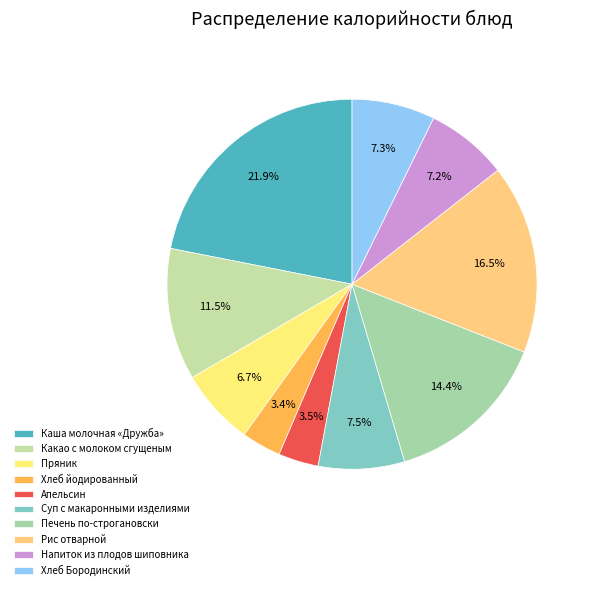

To the nearest percent, what is the difference between the largest and smallest slice percentages?

18%